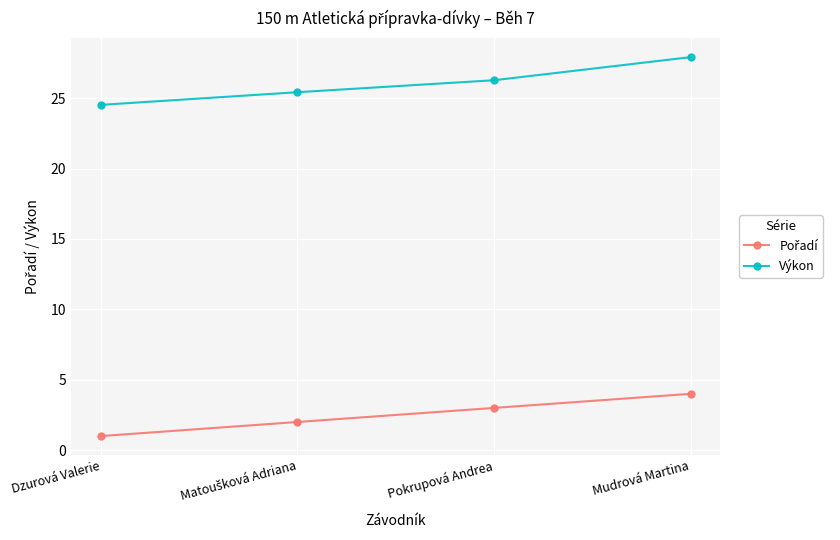

Which series has the largest range (max minus min)?

Výkon